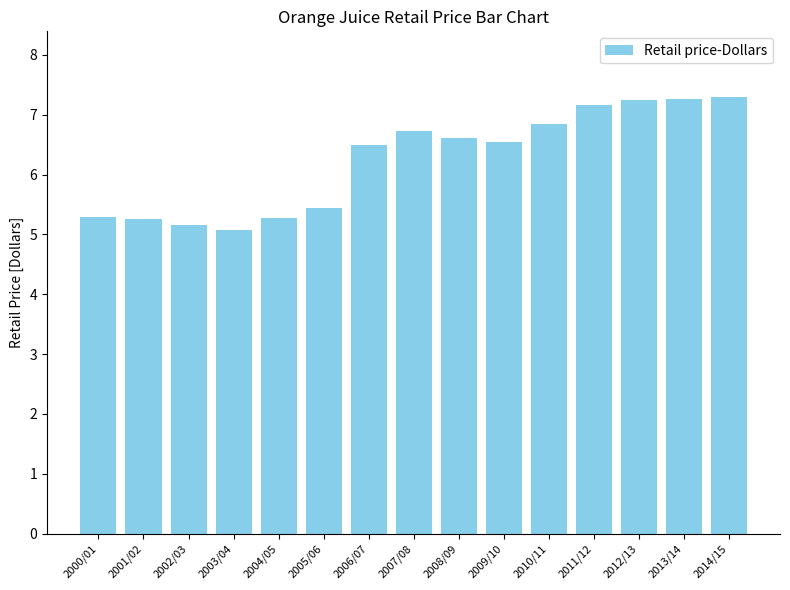

Count the number of data series in this chart.

1